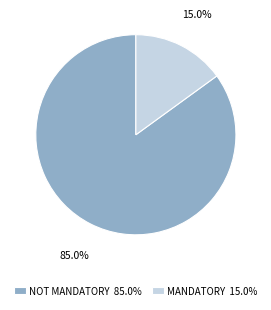

Which slice is the smallest?

MANDATORY 15.0%